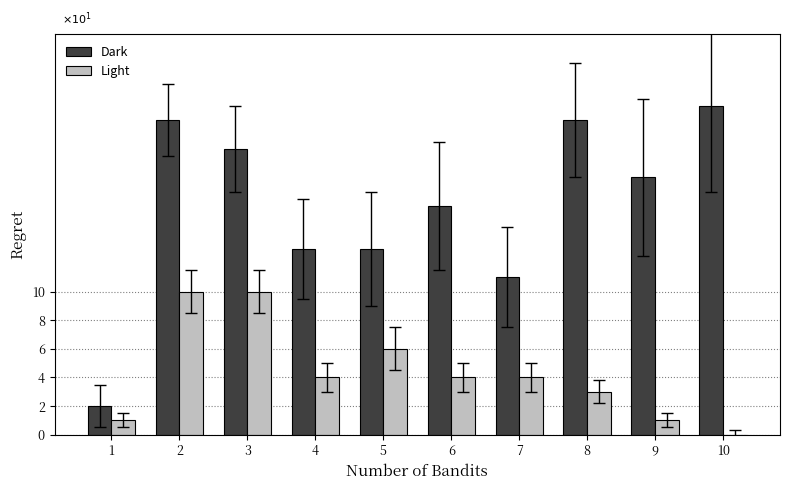

What is the difference between the Light values at 2 and 8?

7